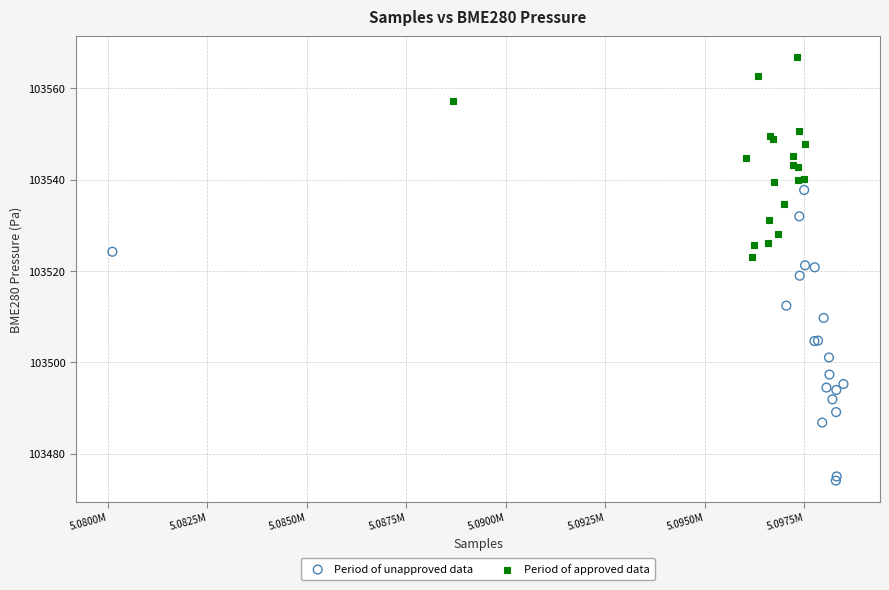

Which series reaches the minimum Y coordinate?

Period of unapproved data